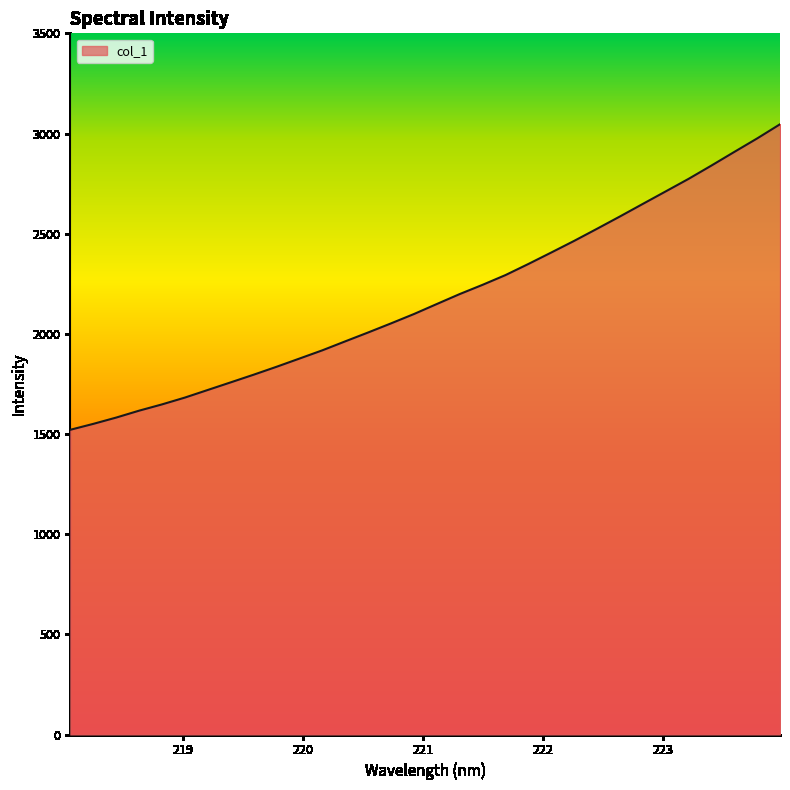

What is the average value?

2179.4